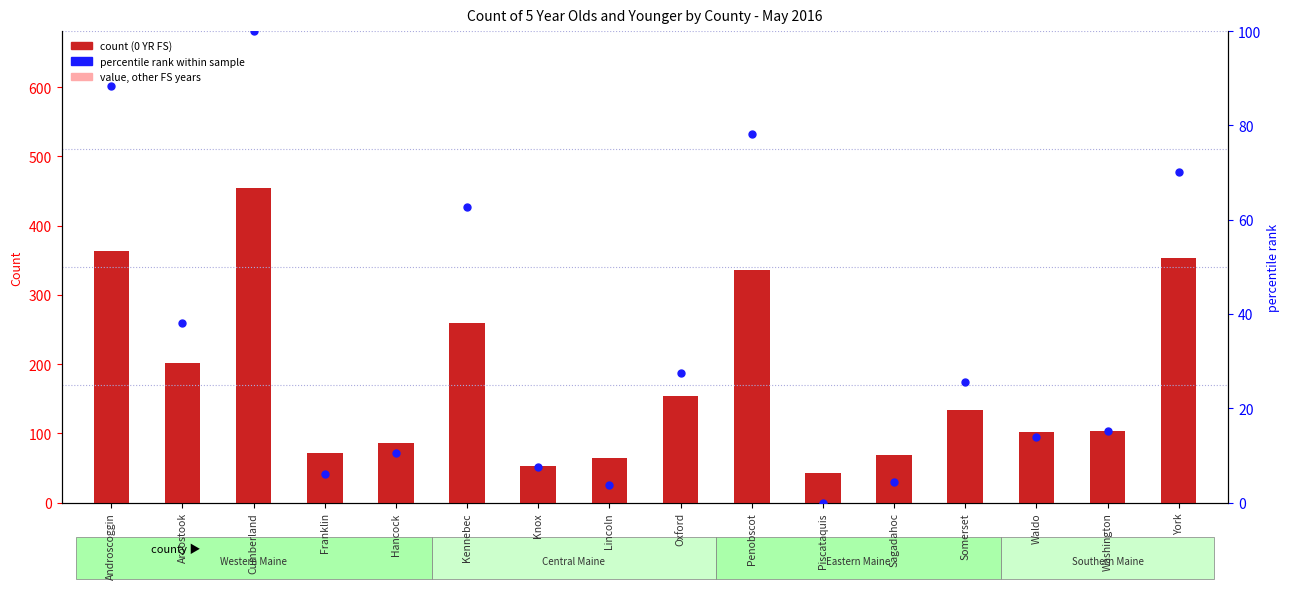

Which series has the largest total across all categories?

count (0 YR FS)